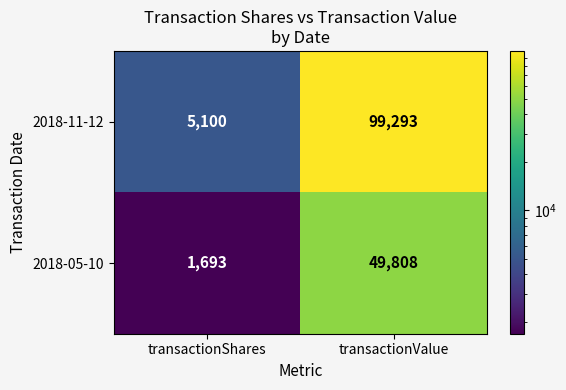

True or false: 2018-05-10 has a value of 88812 at transactionValue.

False